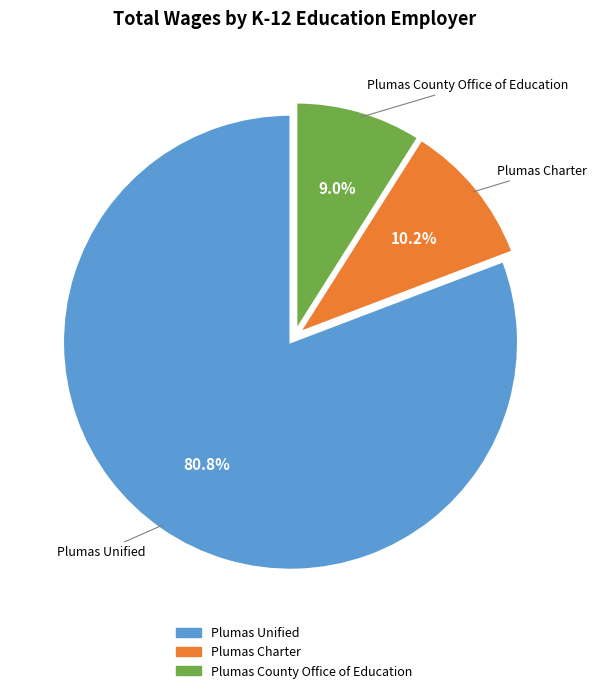

Is there any slice that represents more than half of the pie?

Yes